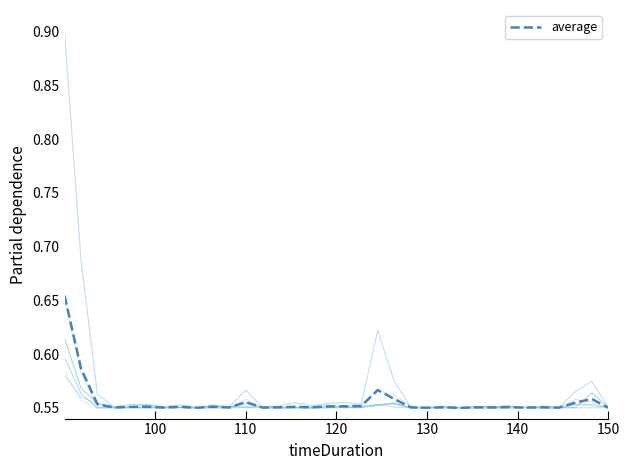

What is the maximum value shown in the chart?

0.9